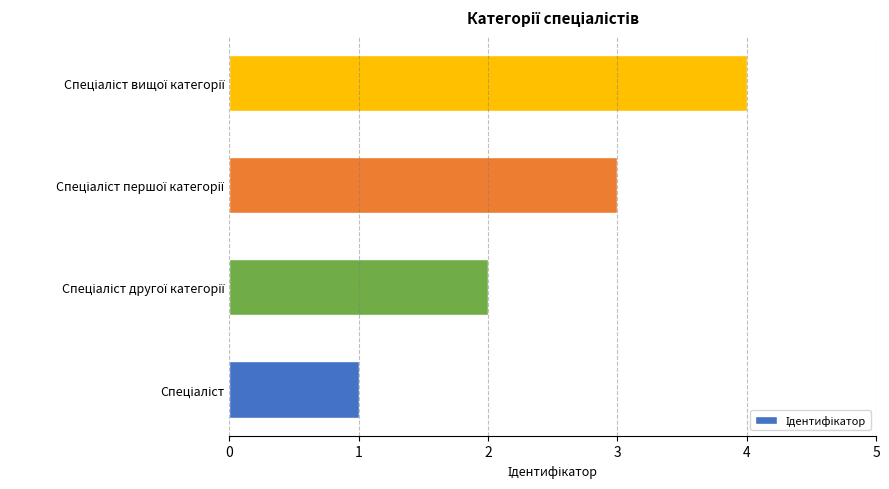

What is the sum of all values?

10